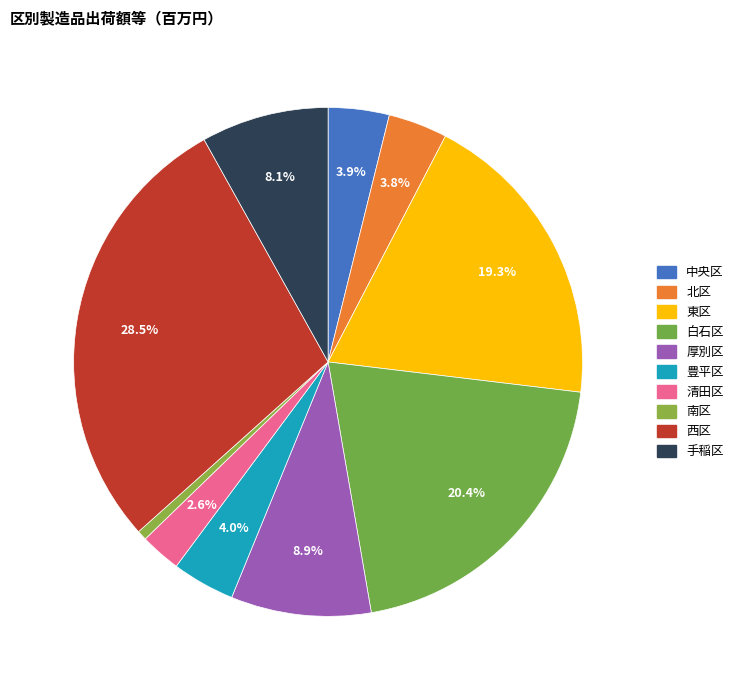

To the nearest percent, what portion does 豊平区 represent?

4%